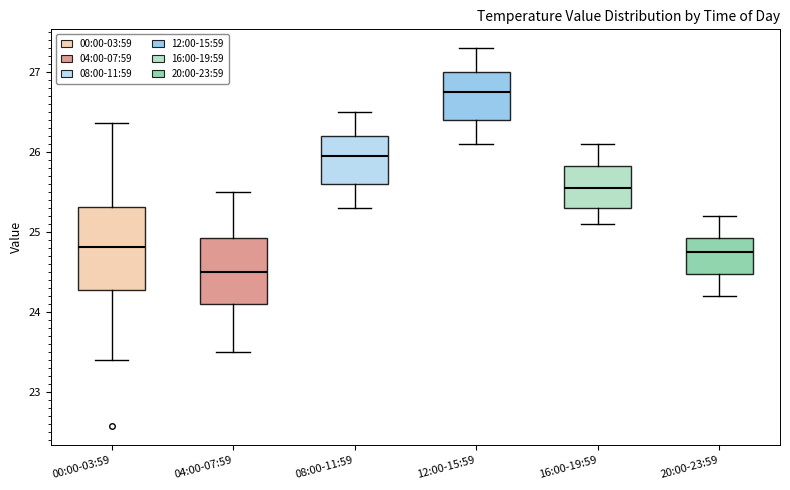

Which box's median line is the lowest?

04:00-07:59